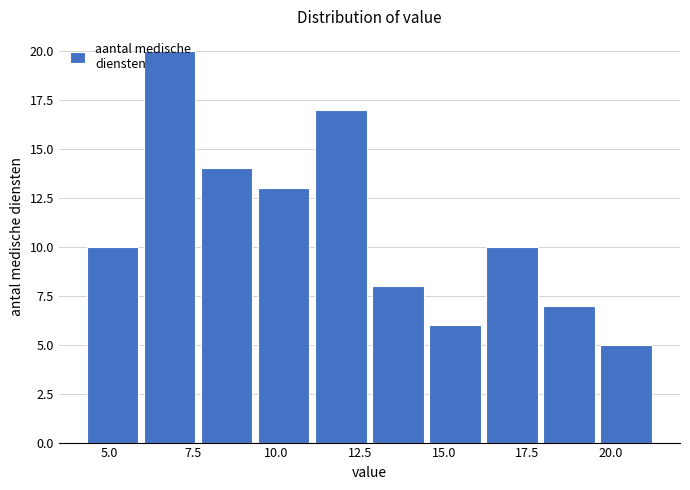

Read against the x-axis, roughly where is the centre of the tallest bar?

7.0